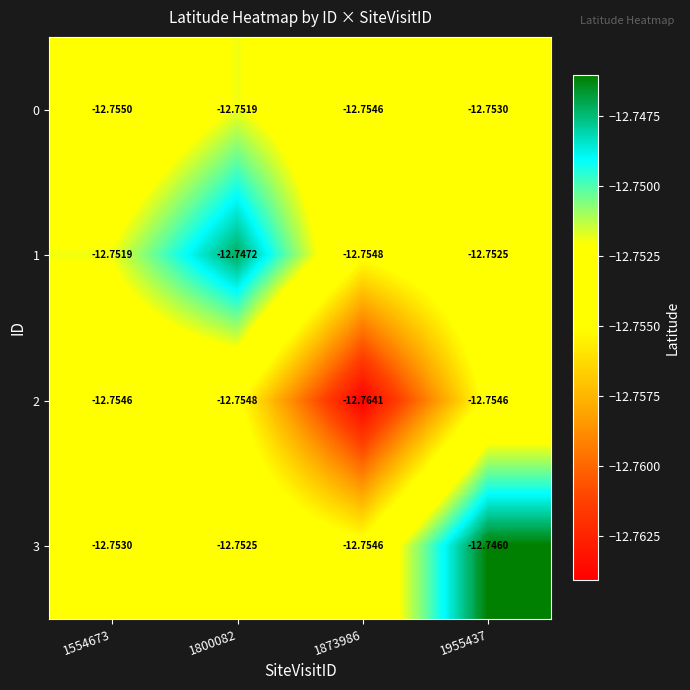

Is the value of 2 at 1554673 greater than the value of 1 at 1554673?

No